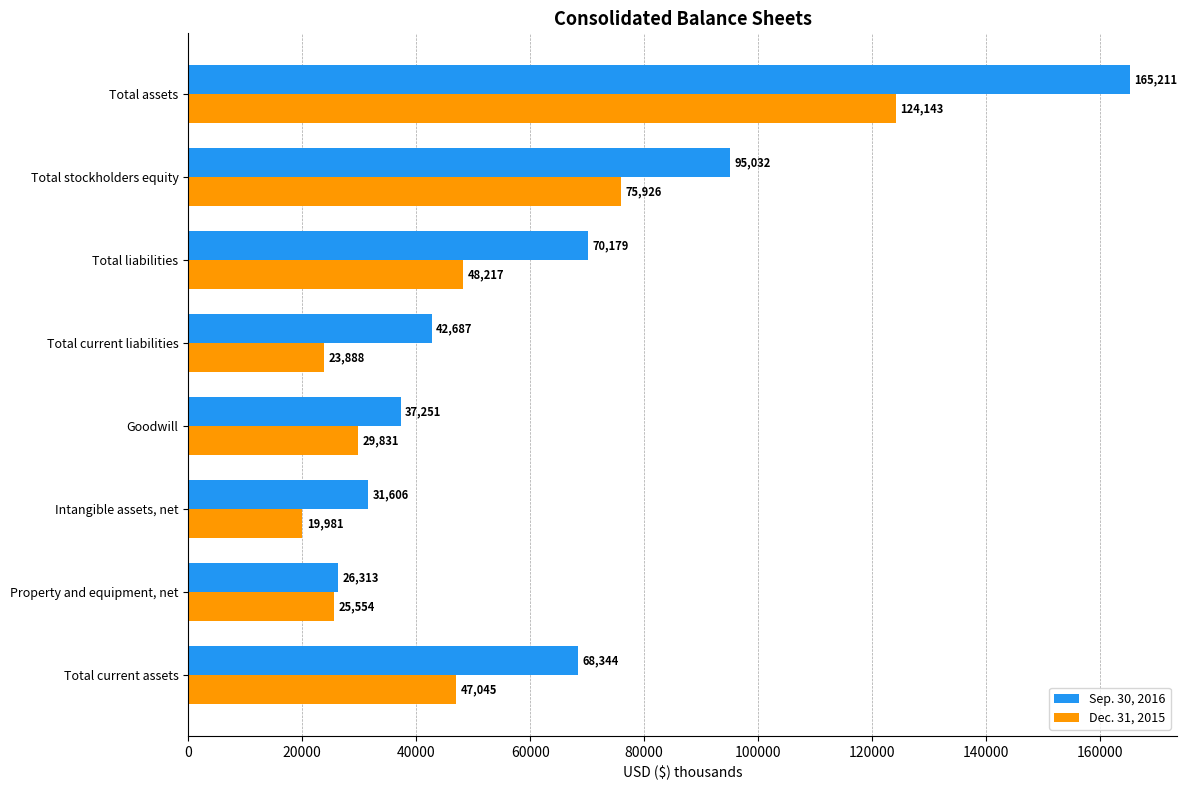

The Sep. 30, 2016 series shows 165211 at Total assets. True or false?

True